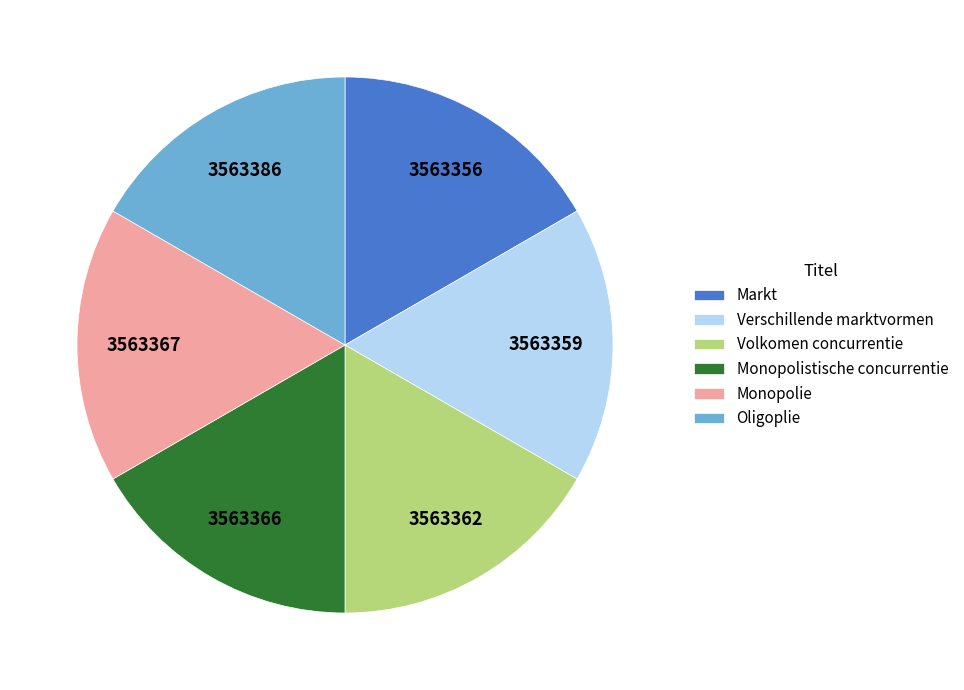

Is the sum of Markt and Monopolie greater than half?

No